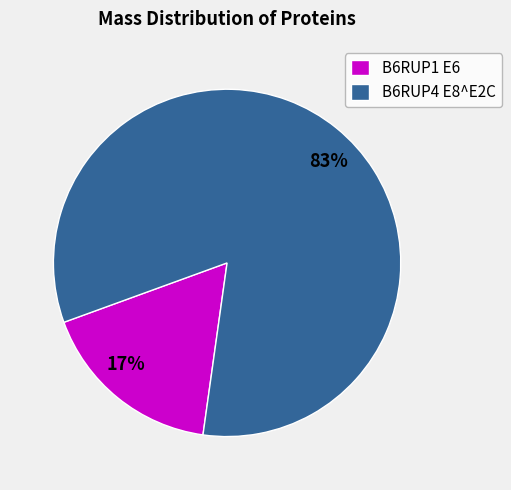

To the nearest percent, what is the difference between the largest and smallest slice percentages?

66%